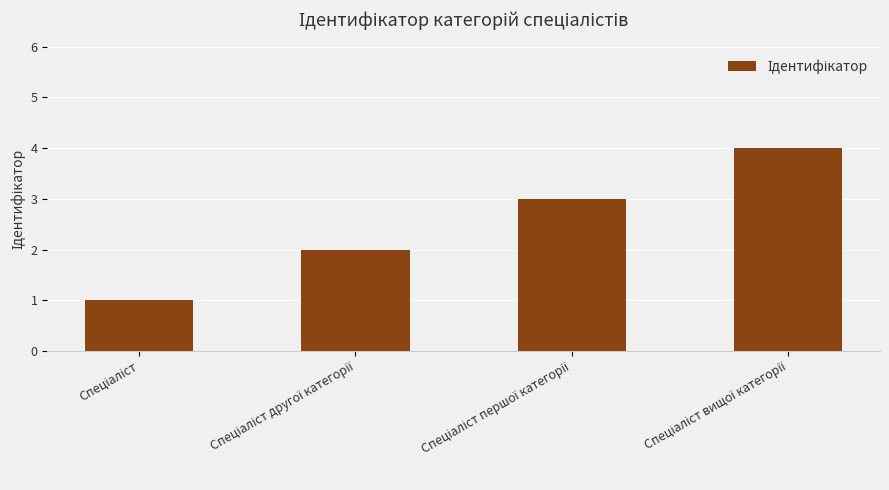

What is the sum of all values?

10